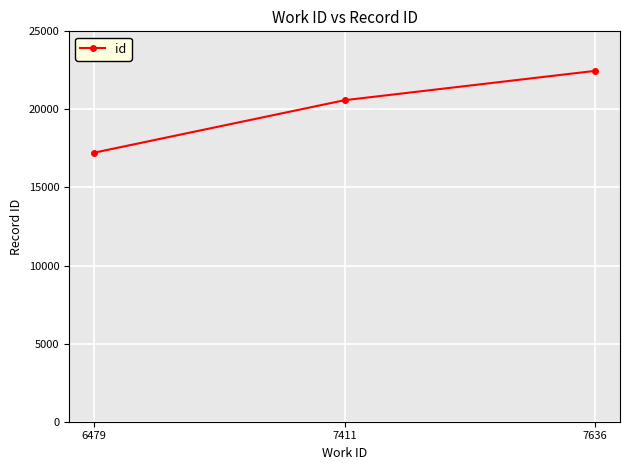

What is the difference between the maximum and minimum values?

5239